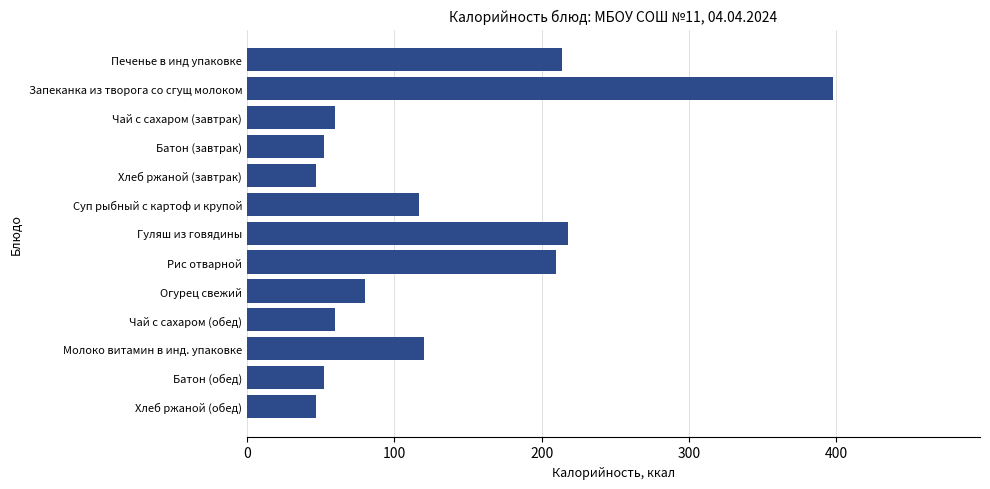

How many bars are there in total?

13